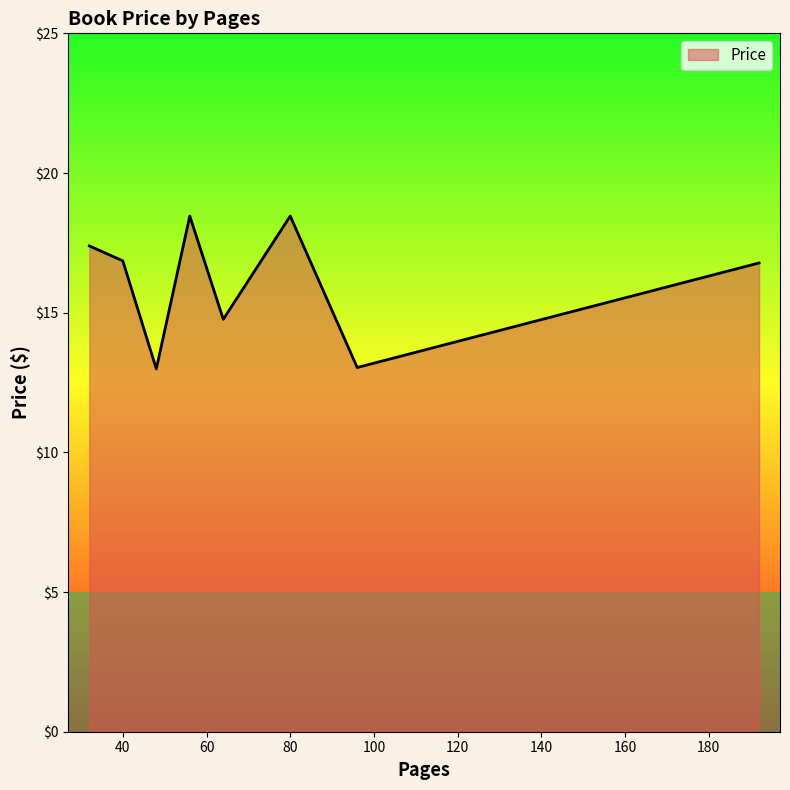

What is the minimum value shown in the chart?

13.0